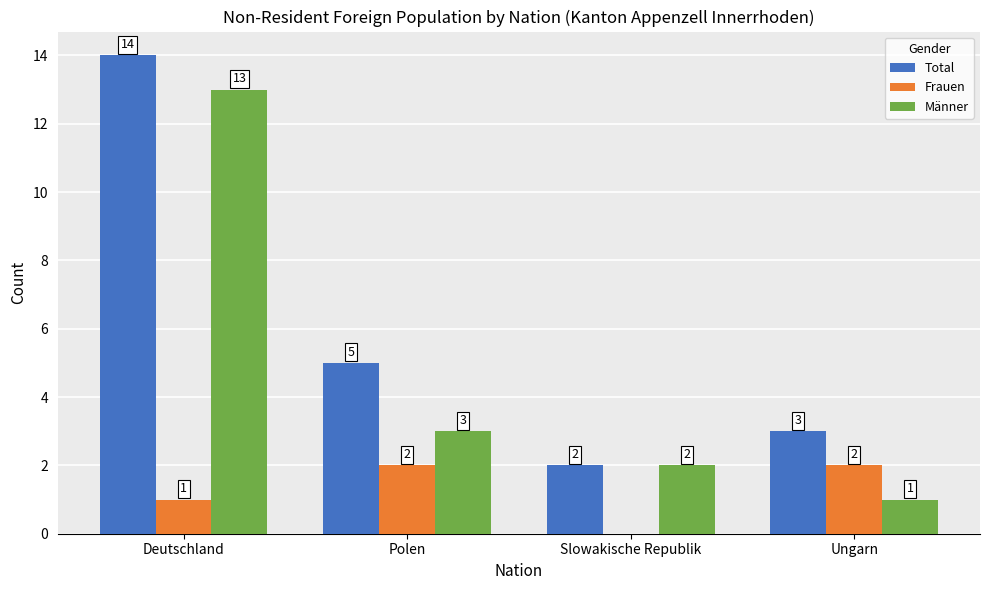

How many groups of bars are there?

4